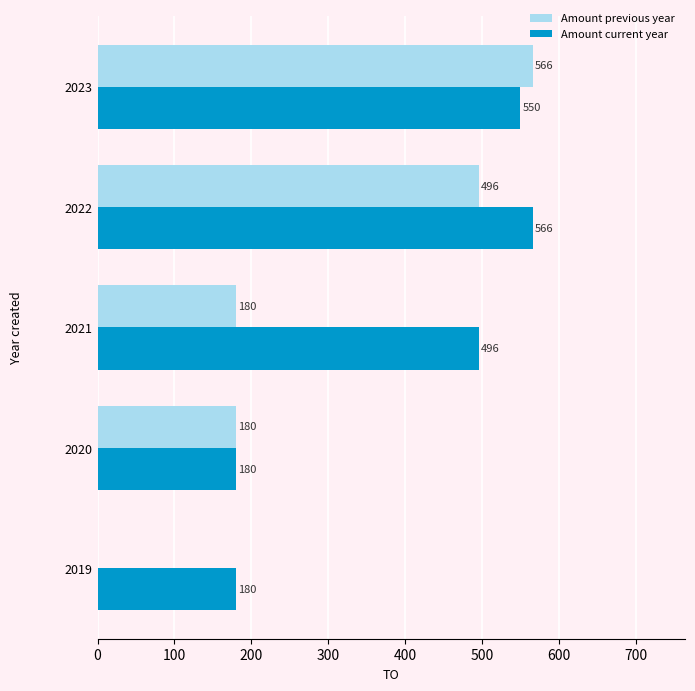

What is the sum of all Amount current year values?

1972